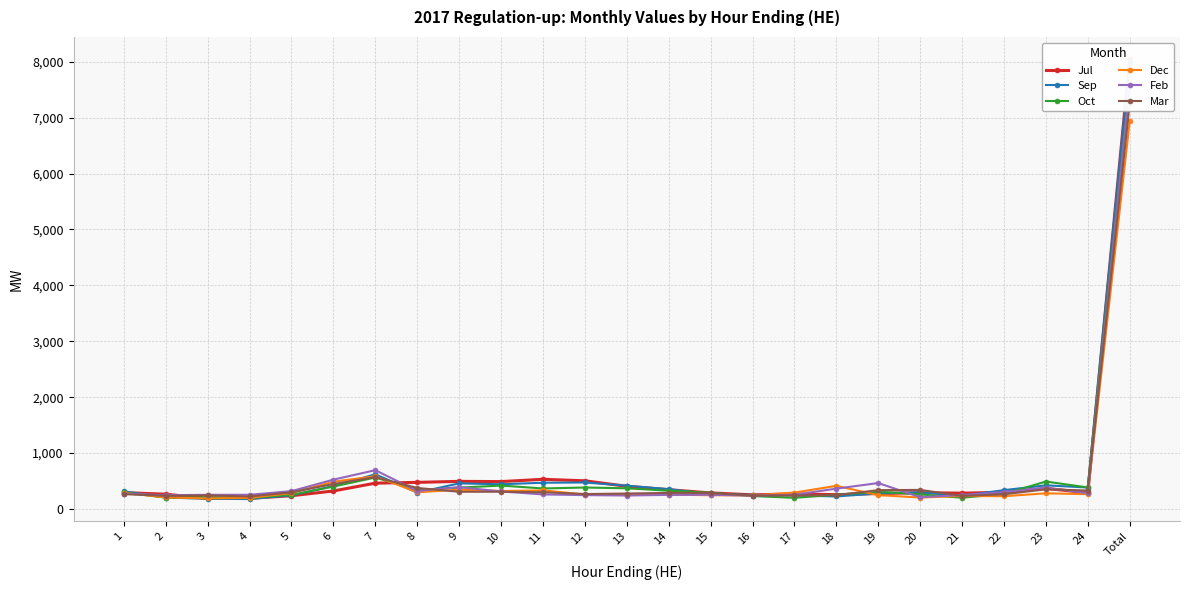

What is the label of the 20th point from the left?

20